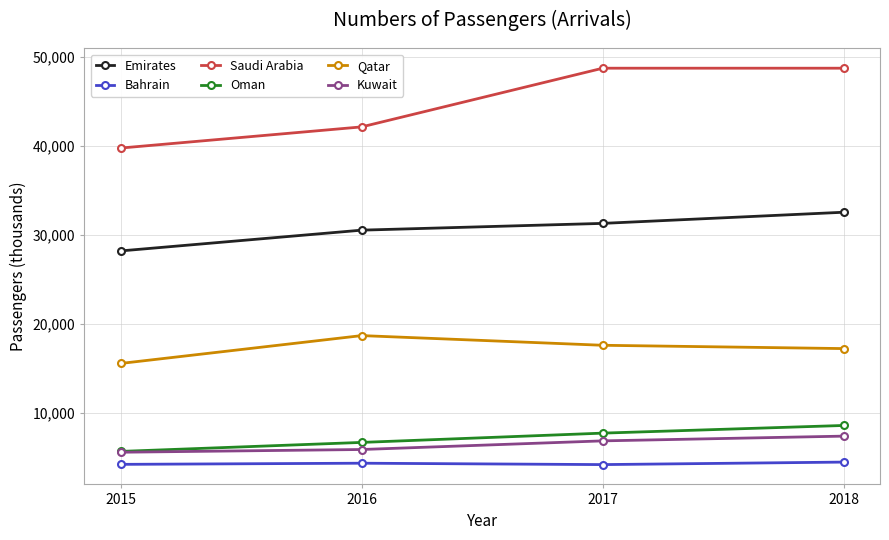

The value of Oman at 2016 is 11022.7. True or false?

False